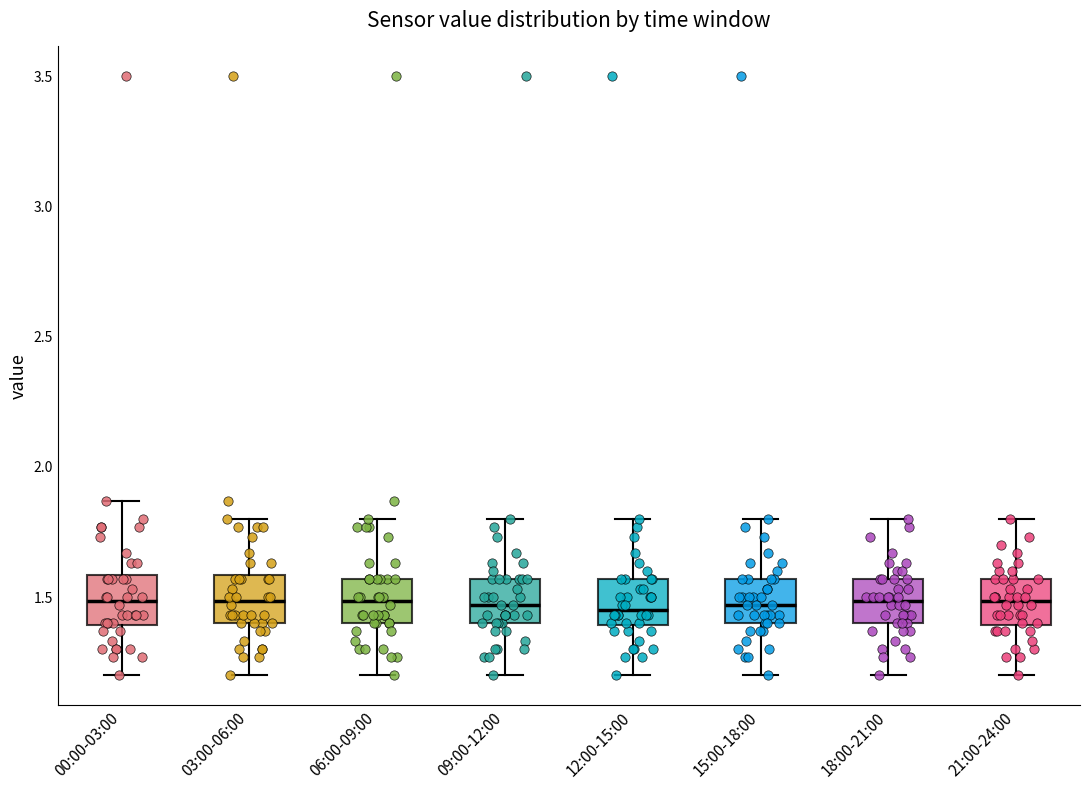

Where is the lower edge of the box for 18:00-21:00 on the y-axis? The values are not printed on the chart, so give them approximately, as read against the axis.

1.40